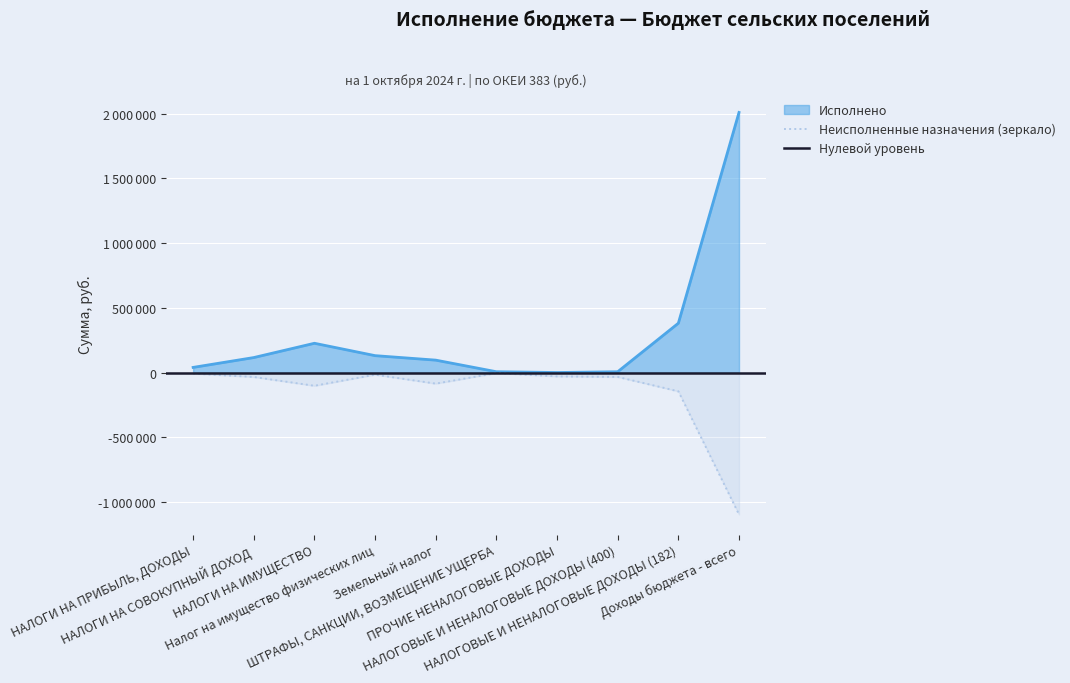

Which category has the lowest value in the Исполнено series?

ПРОЧИЕ НЕНАЛОГОВЫЕ ДОХОДЫ